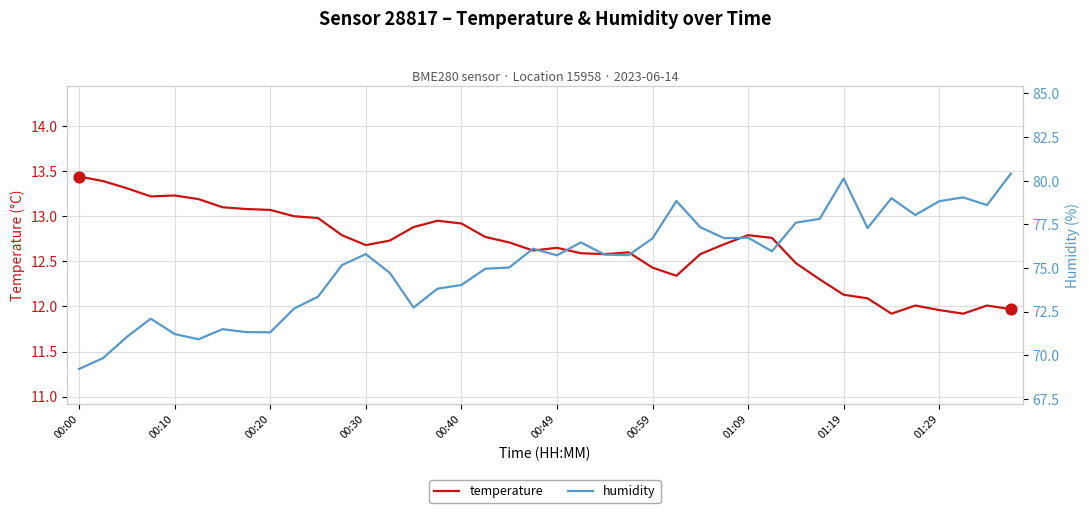

What are all the series names shown in the legend?

temperature, humidity